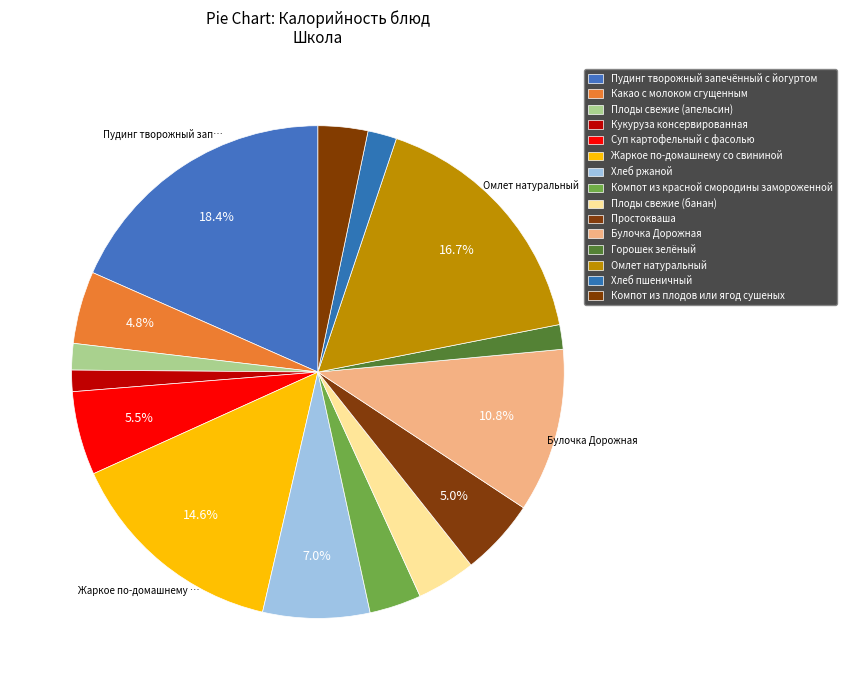

To the nearest percent, what is the difference between the Горошек зелёный and Омлет натуральный slice percentages?

15%